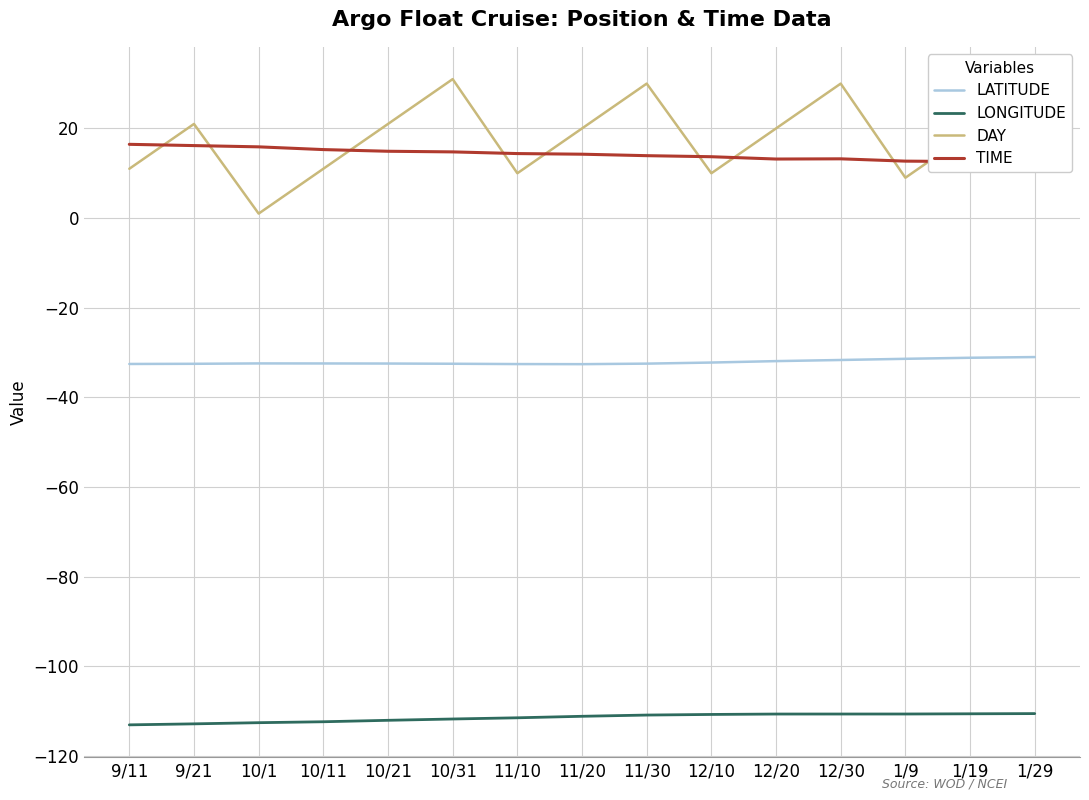

Reading right to left, extract all data points from this chart.

LATITUDE: 1/29=-31.0	1/19=-31.2	1/9=-31.4	12/30=-31.7	12/20=-31.9	12/10=-32.2	11/30=-32.5	11/20=-32.6	11/10=-32.6	10/31=-32.5	10/21=-32.5	10/11=-32.4	10/1=-32.4	9/21=-32.5	9/11=-32.5
LONGITUDE: 1/29=-110.5	1/19=-110.6	1/9=-110.6	12/30=-110.6	12/20=-110.6	12/10=-110.7	11/30=-110.9	11/20=-111.1	11/10=-111.5	10/31=-111.7	10/21=-112.0	10/11=-112.4	10/1=-112.6	9/21=-112.8	9/11=-113.1
DAY: 1/29=29.0	1/19=19.0	1/9=9.0	12/30=30.0	12/20=20.0	12/10=10.0	11/30=30.0	11/20=20.0	11/10=10.0	10/31=31.0	10/21=21.0	10/11=11.0	10/1=1.0	9/21=21.0	9/11=11.0
TIME: 1/29=12.0	1/19=12.6	1/9=12.7	12/30=13.2	12/20=13.2	12/10=13.7	11/30=13.9	11/20=14.2	11/10=14.4	10/31=14.8	10/21=14.9	10/11=15.3	10/1=15.9	9/21=16.2	9/11=16.5